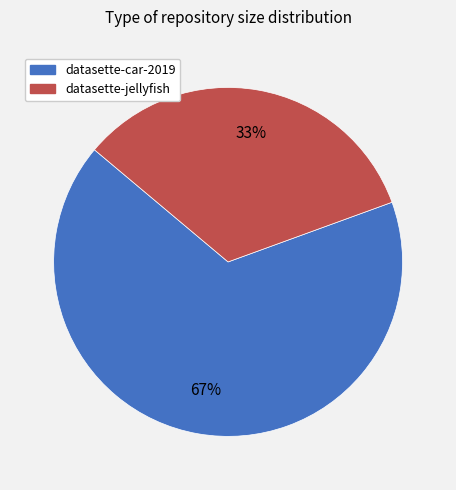

Is there any slice that represents more than half of the pie?

Yes